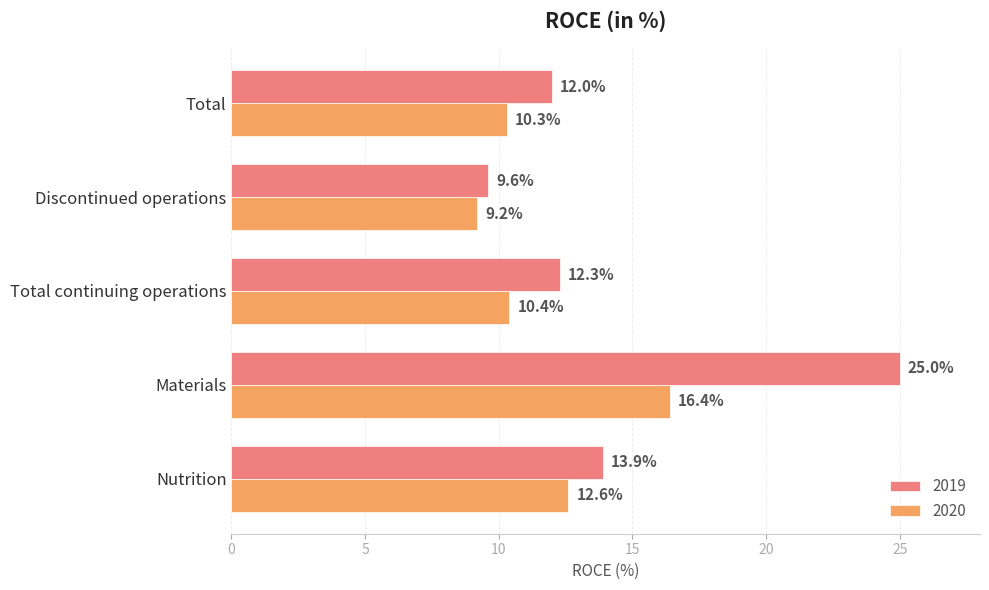

Is it true that 2019 equals 9.6 at Discontinued operations?

True